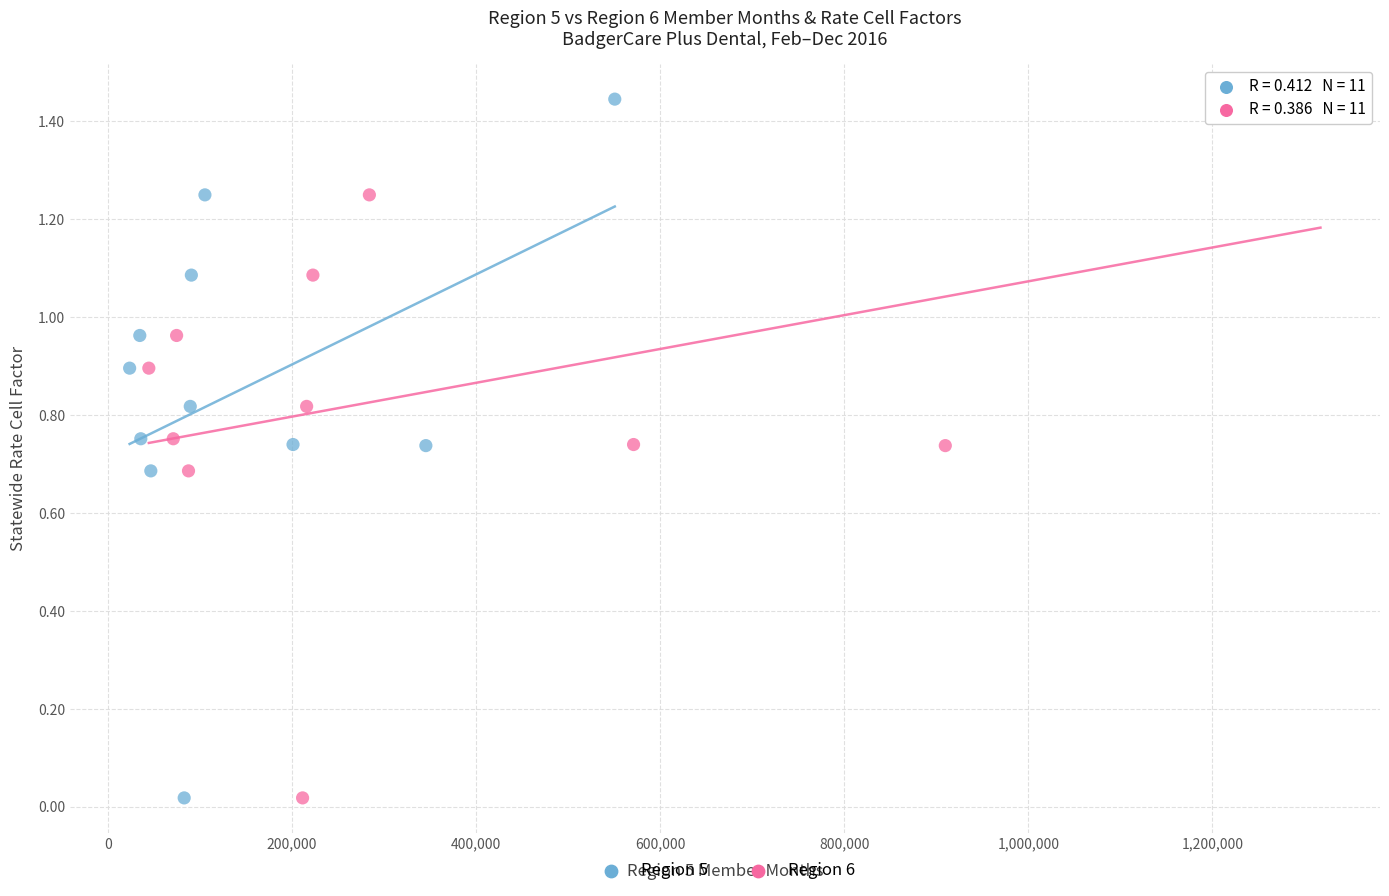

What are all the series names shown in the legend?

Region 5, Region 6